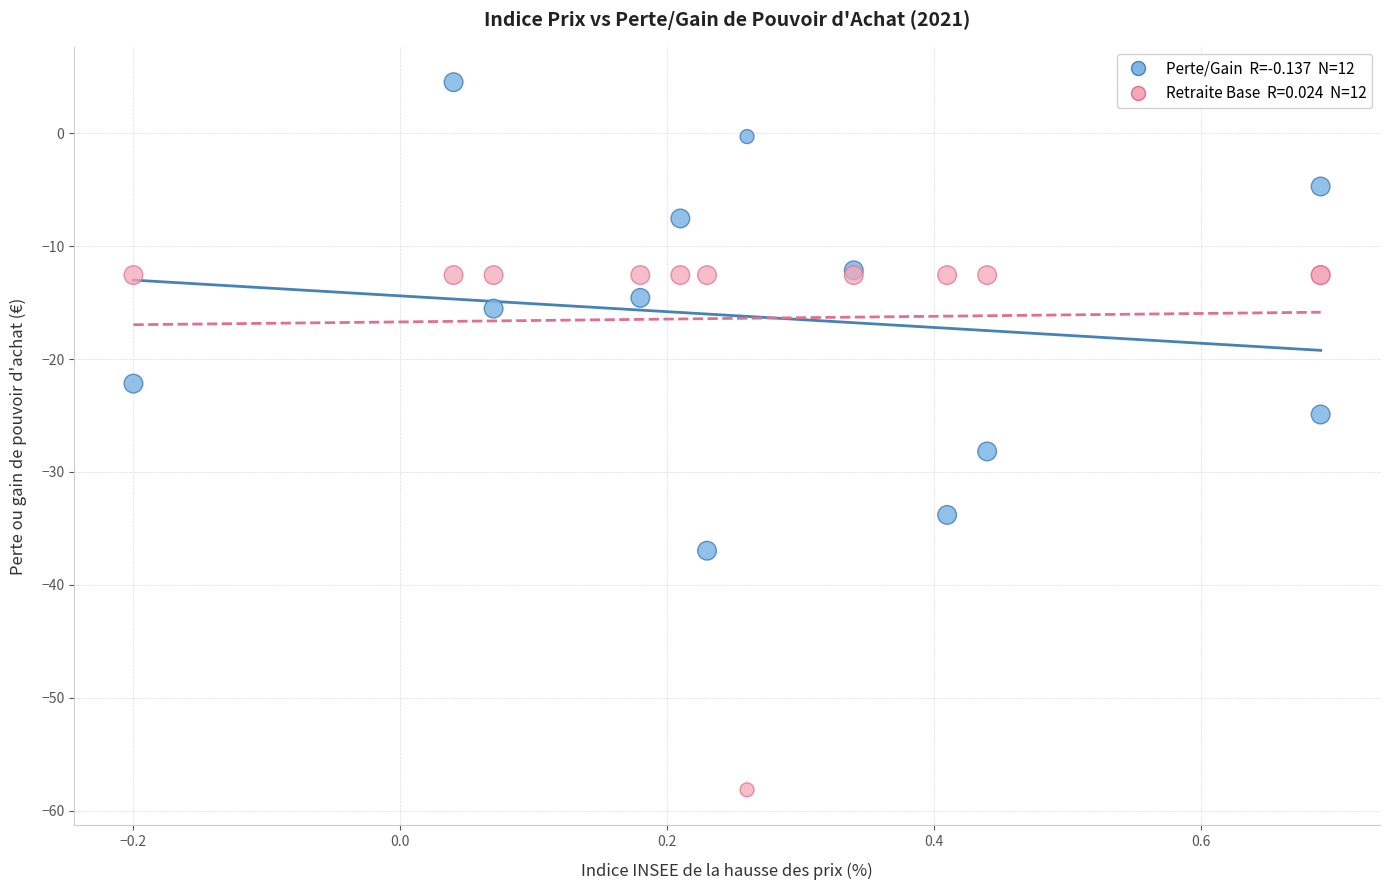

Across all series, what Y value is closest to -26?

-24.9